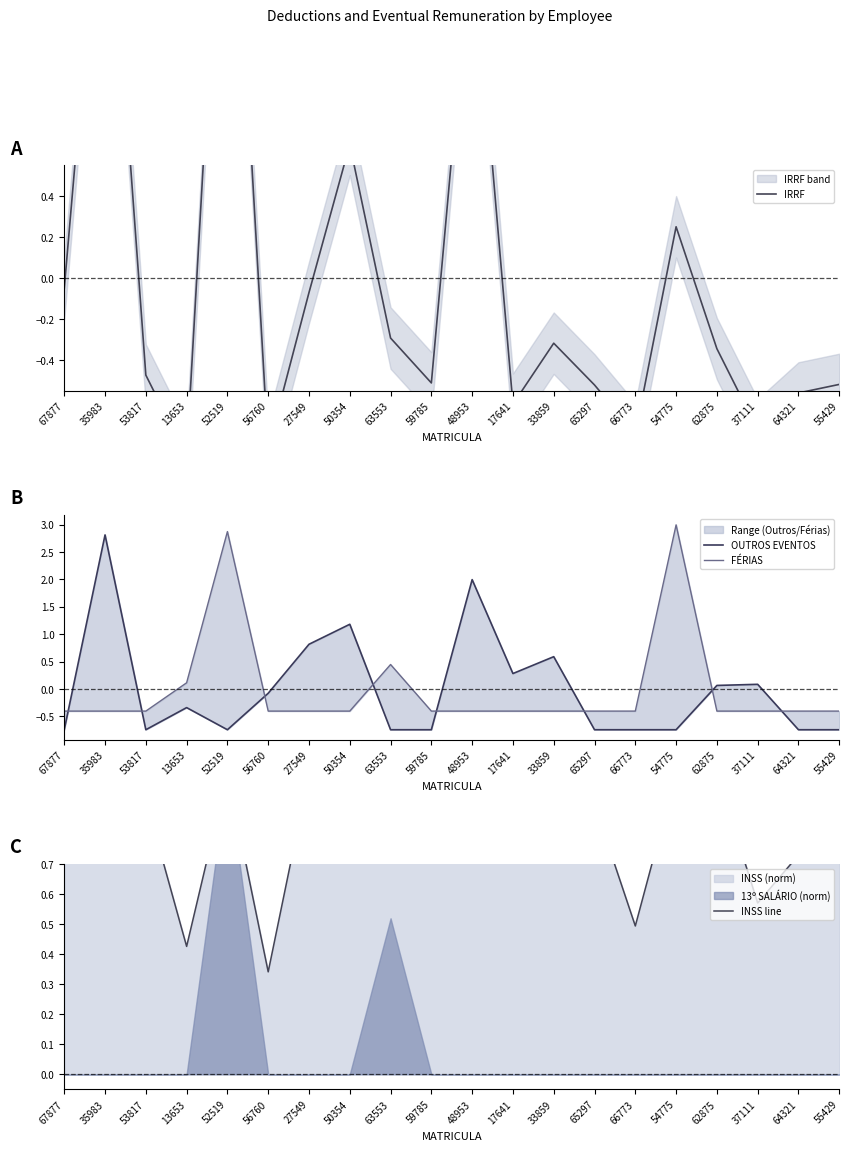

True or false: FÉRIAS has a value of -0.6 at 59785.

False